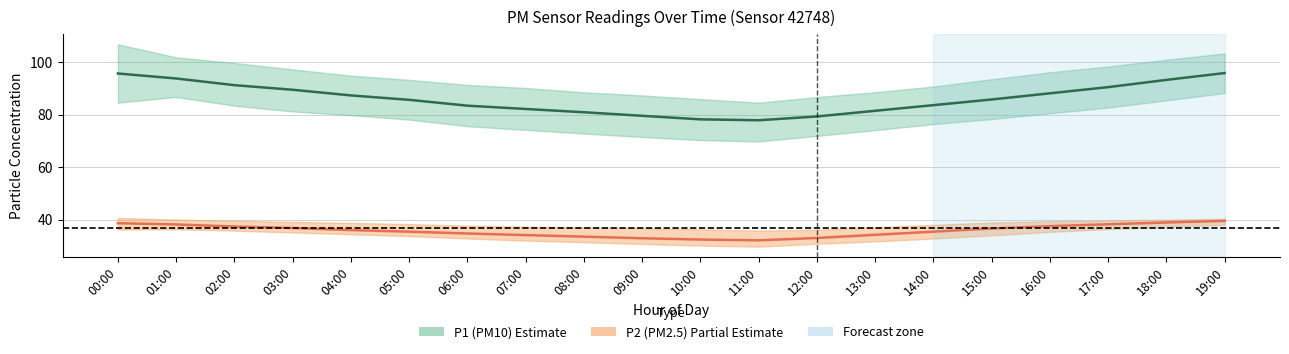

What is the maximum value shown in the chart?

95.8